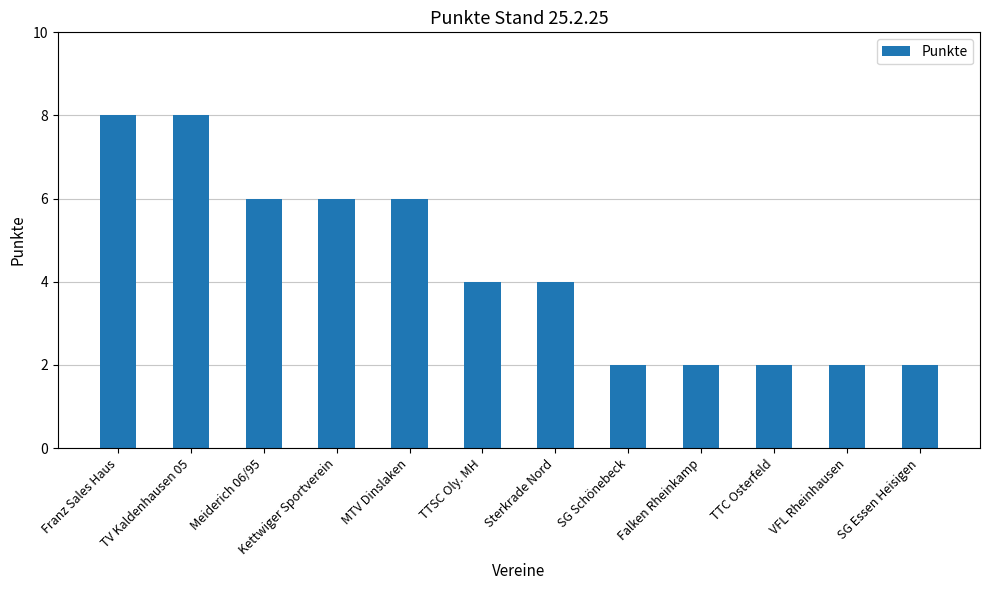

What is the difference between the second highest and second lowest values?

6